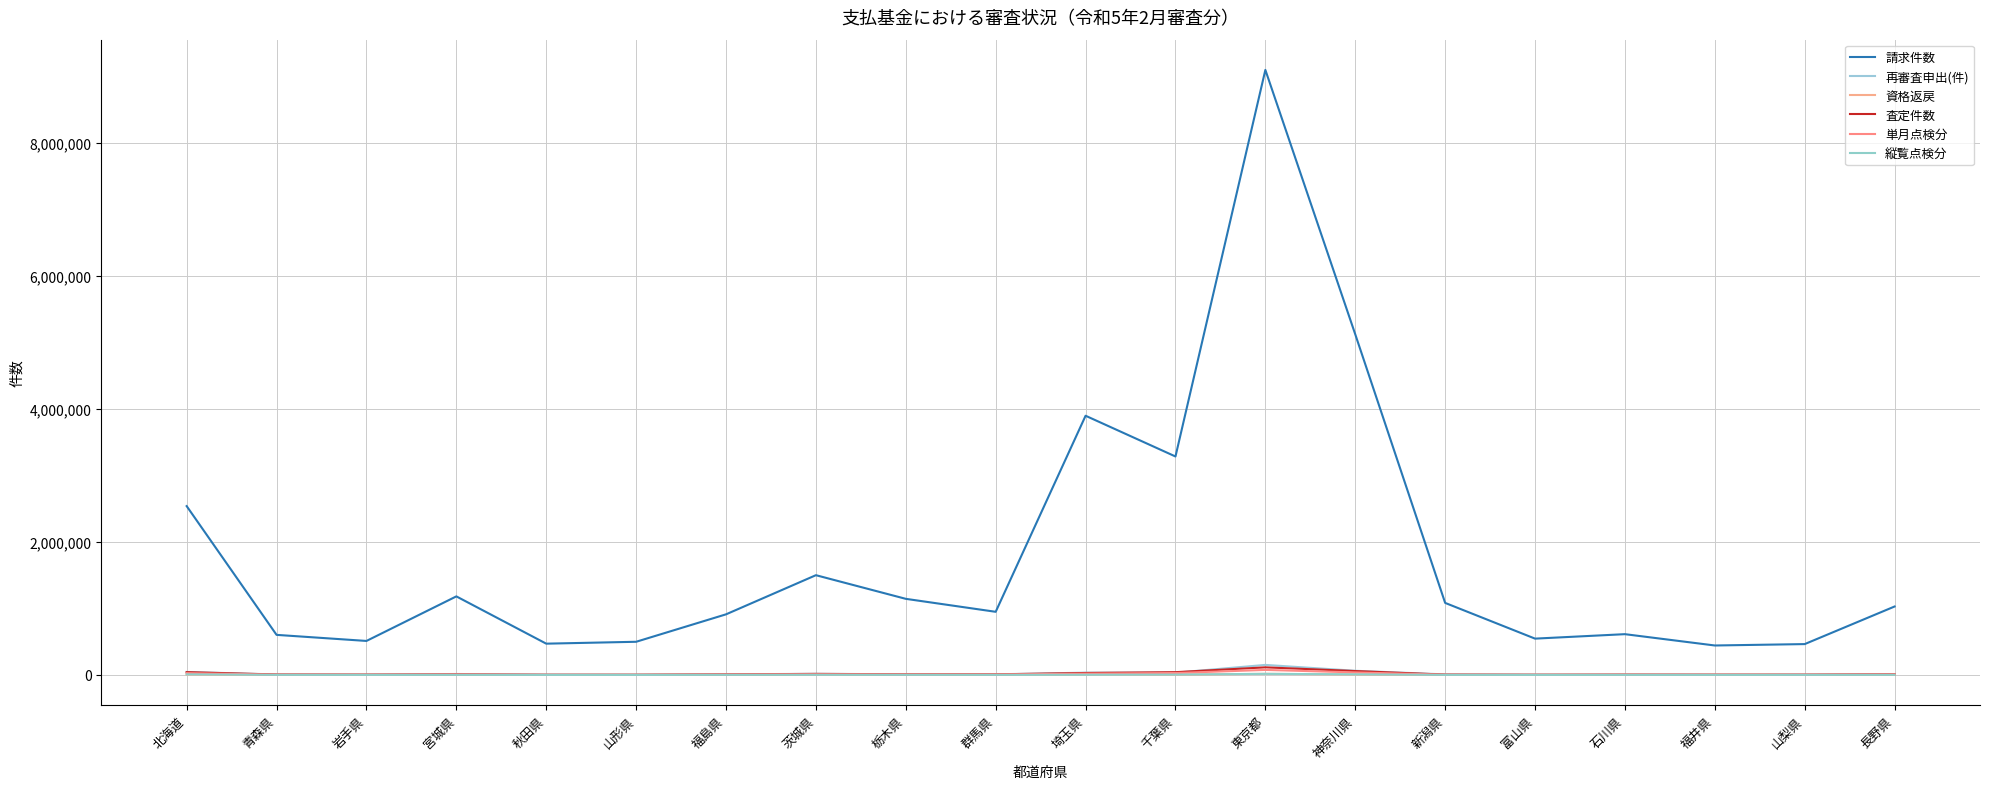

What is the label of the 13th point from the right?

茨城県